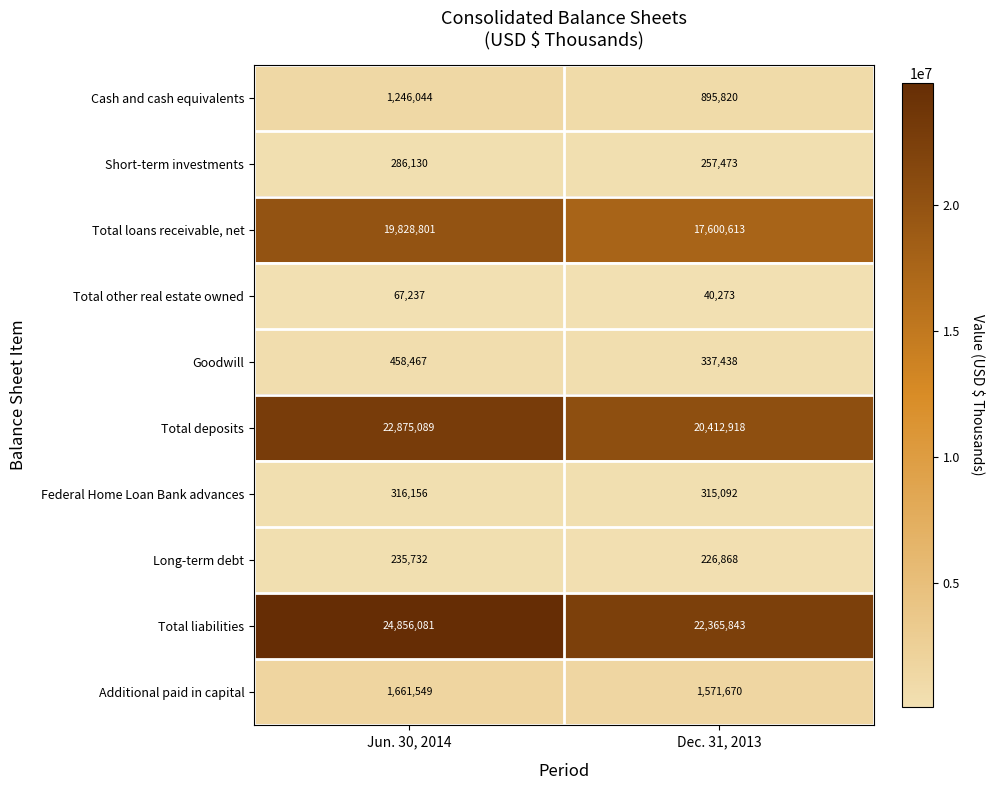

Which category has the highest value across all series?

Jun. 30, 2014